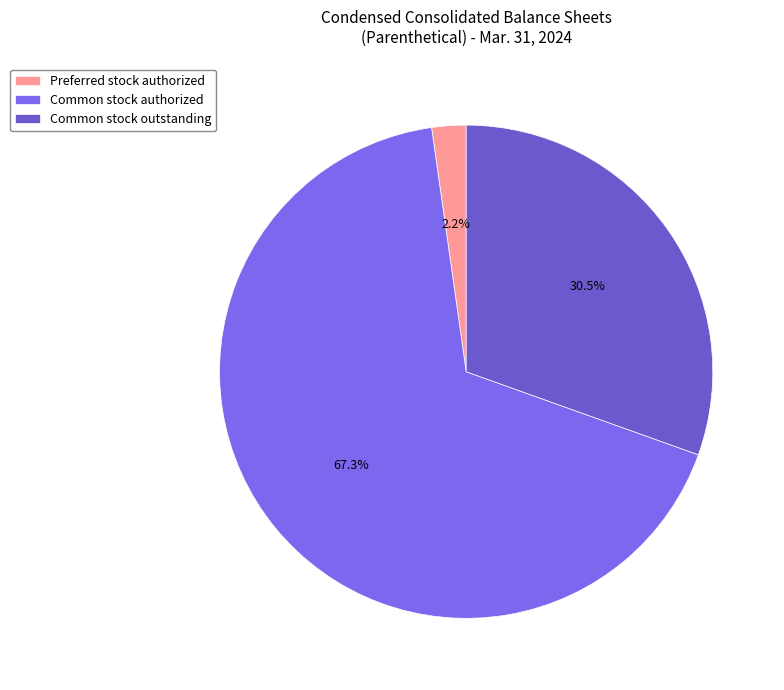

Which slice is the largest?

Common stock authorized